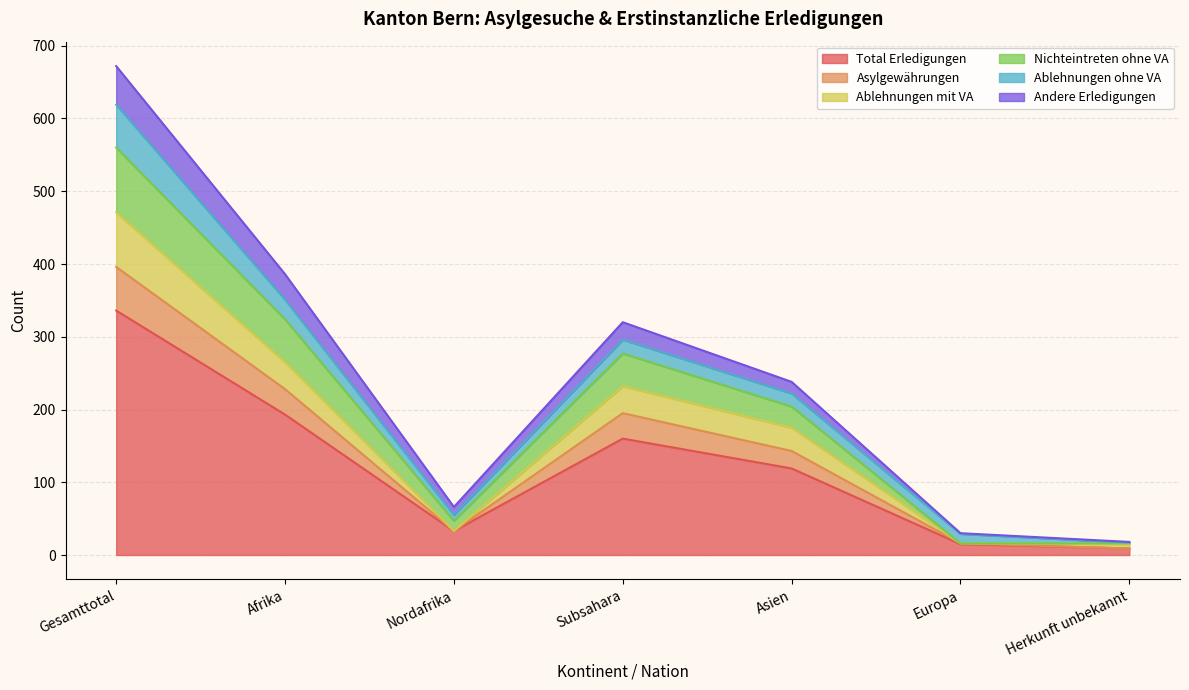

What is the label of the 6th point from the right?

Afrika